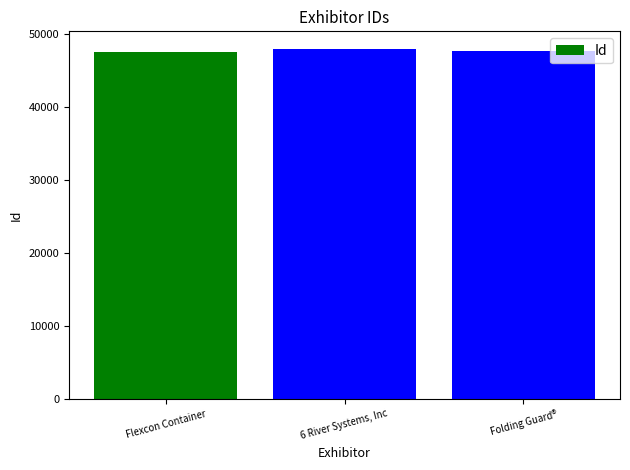

Where does the data first go above 47712?

6 River Systems, Inc